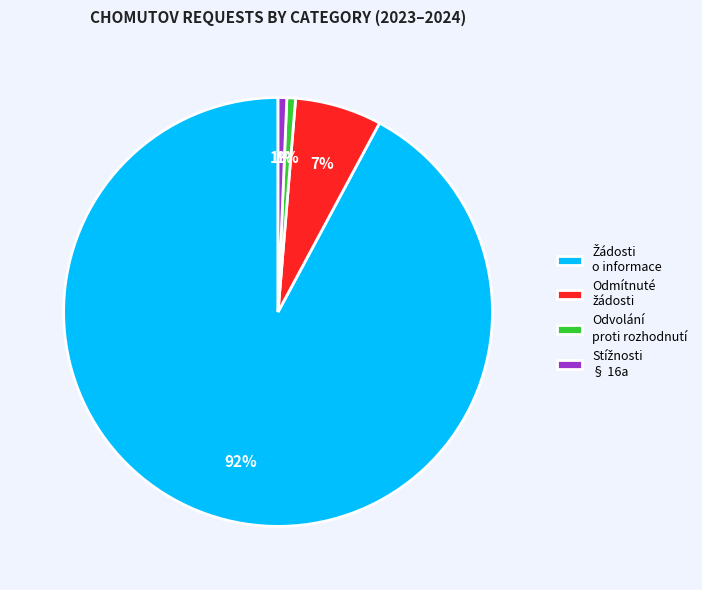

True or false: Odvolání proti rozhodnutí accounts for 1% of the total.

True